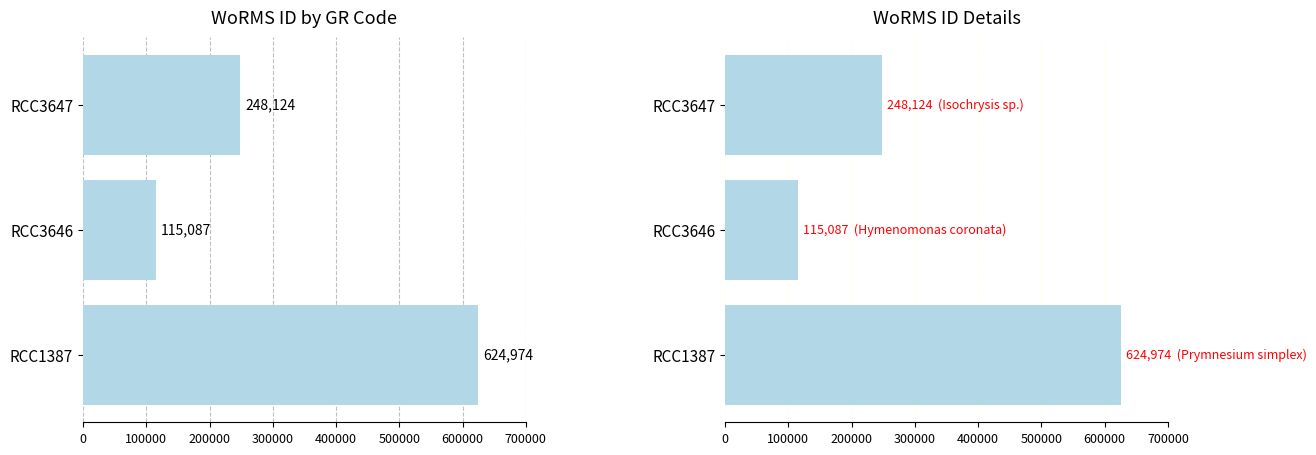

Reading left to right, list all the values displayed in this chart.

624974	115087	248124